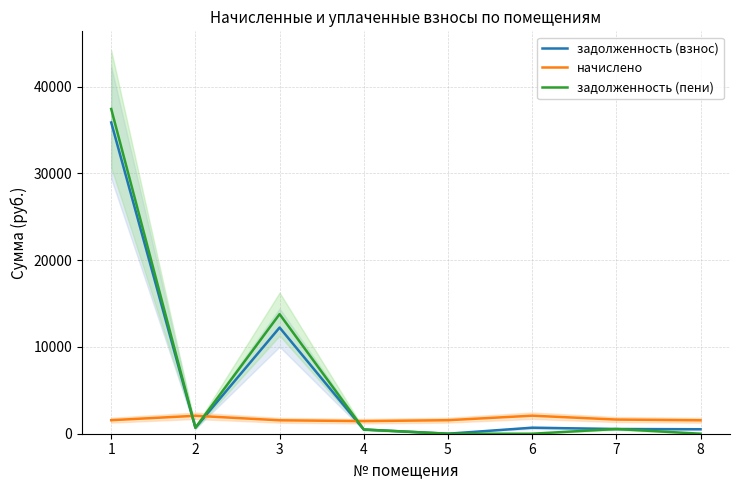

True or false: задолженность (взнос) and задолженность (пени) intersect in this chart.

False